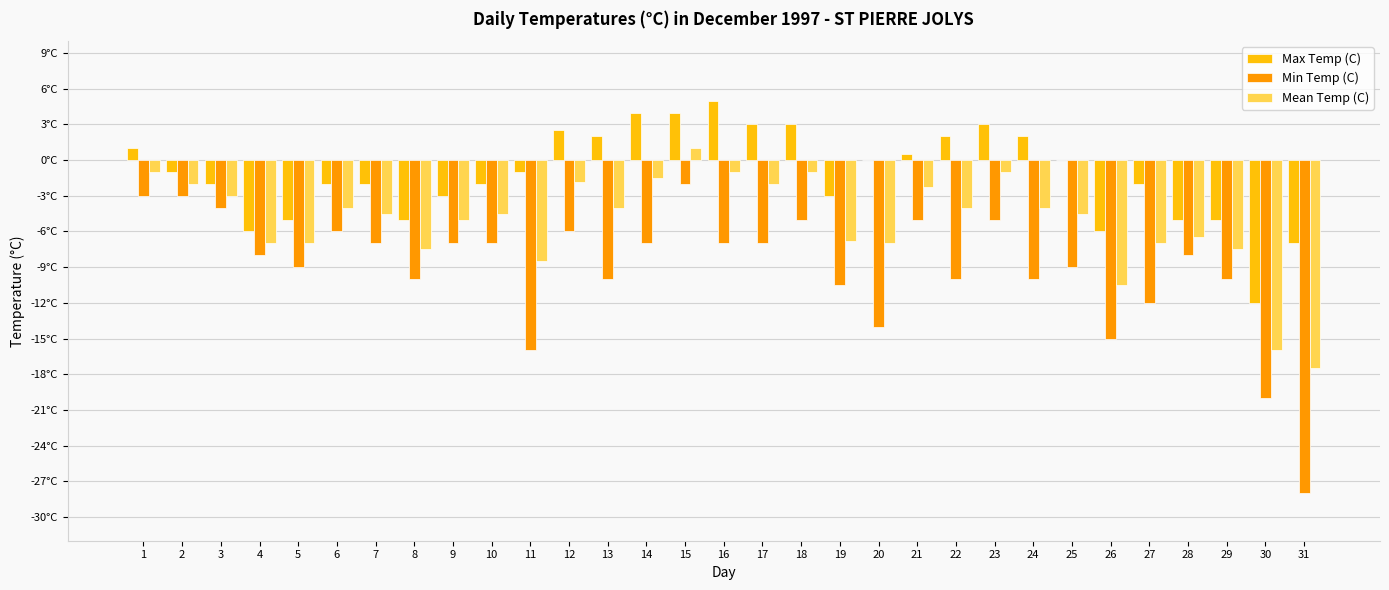

Between 1 and 15, which series saw the biggest shift?

Max Temp (C)